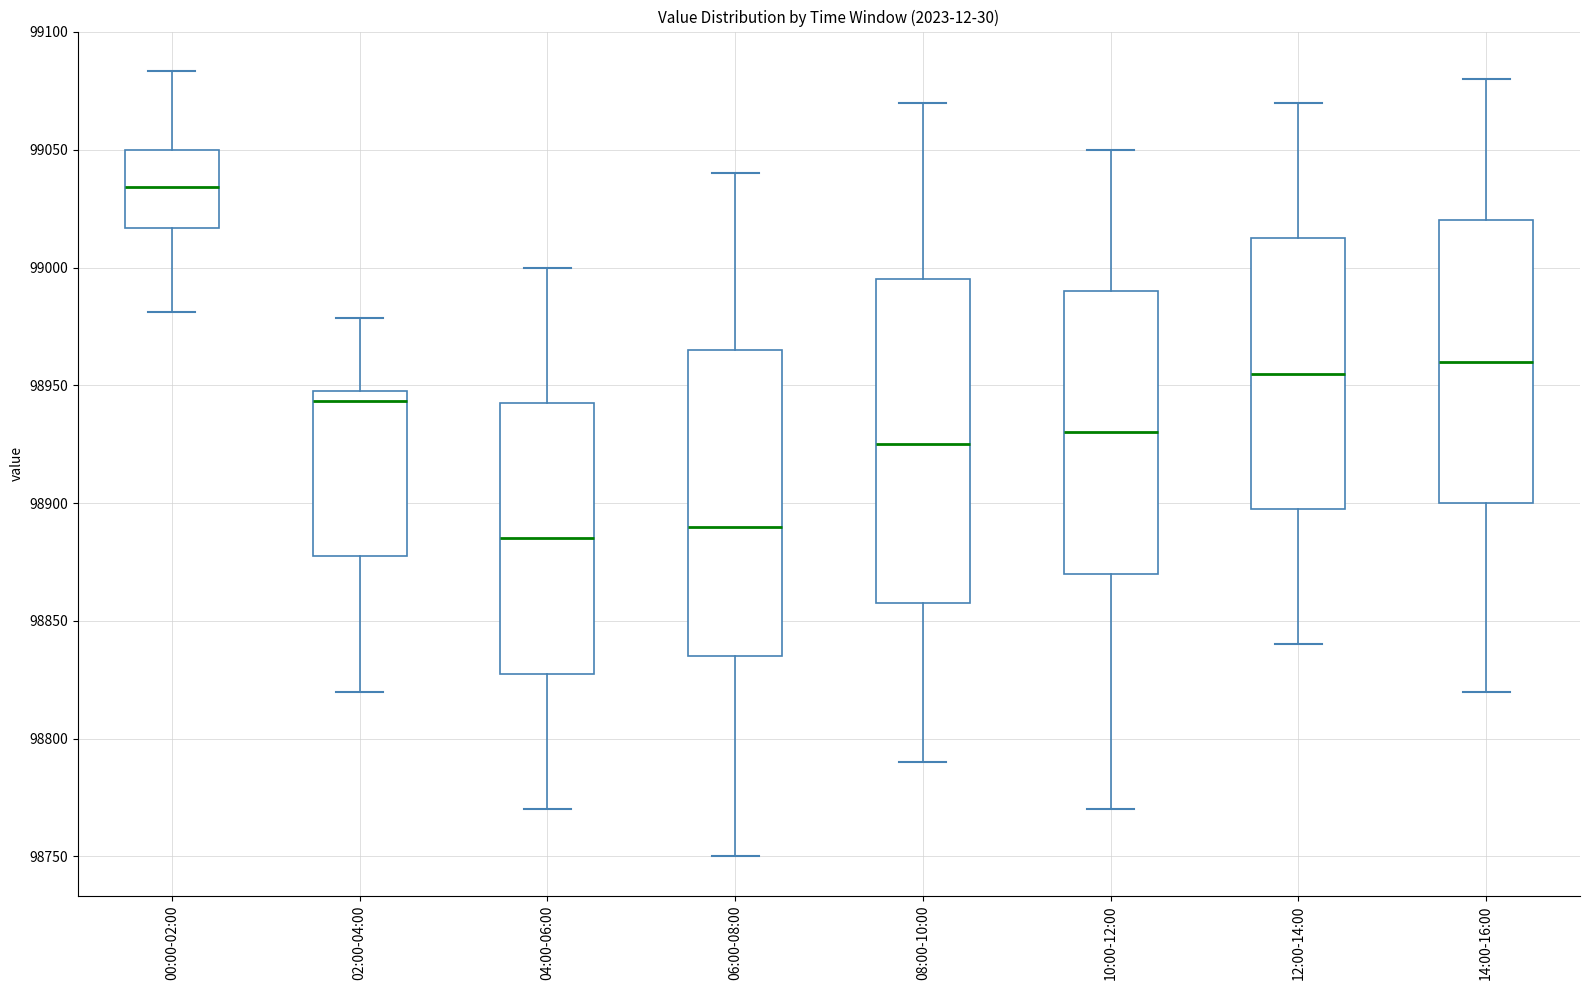

Where does the lower whisker of the box for 12:00-14:00 end on the y-axis? The values are not printed on the chart, so give them approximately, as read against the axis.

98840